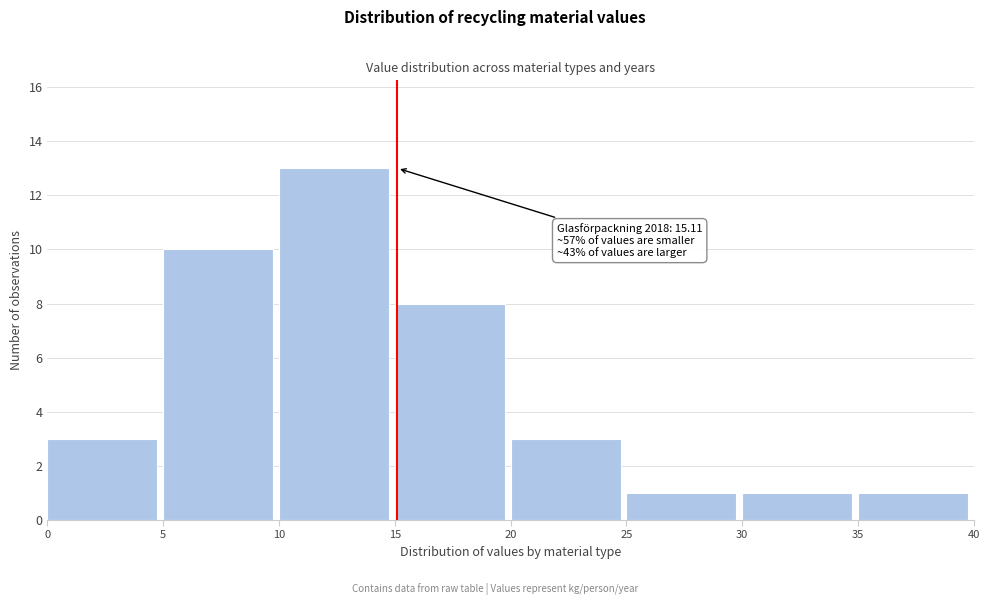

Over which range of the x-axis is the bar tallest?

10 to 15